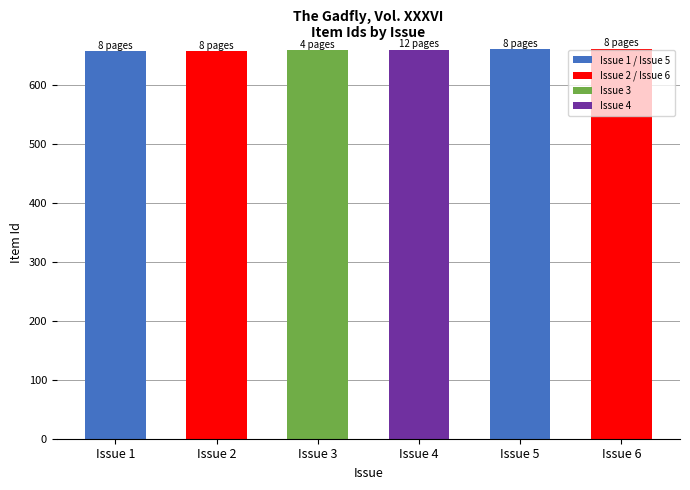

What is the difference between the second highest and second lowest values?

3